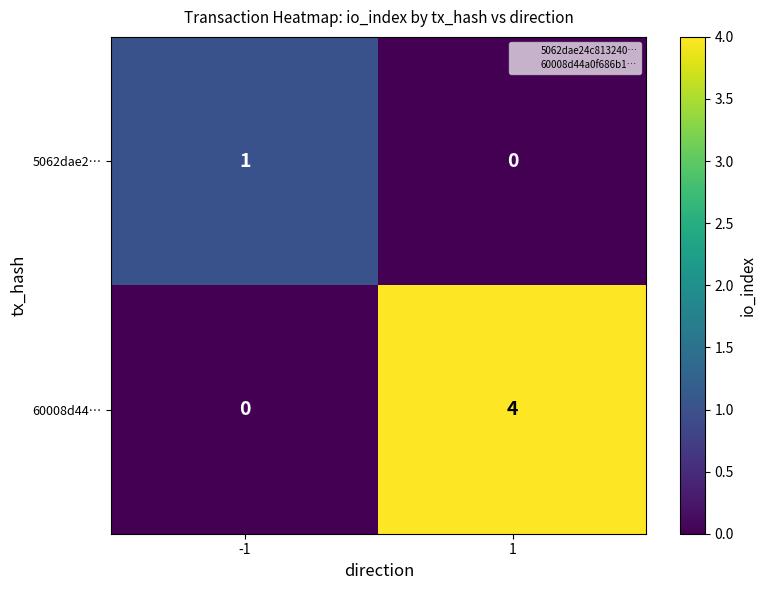

Rank the series by their average value, from highest to lowest.

60008d44…, 5062dae2…